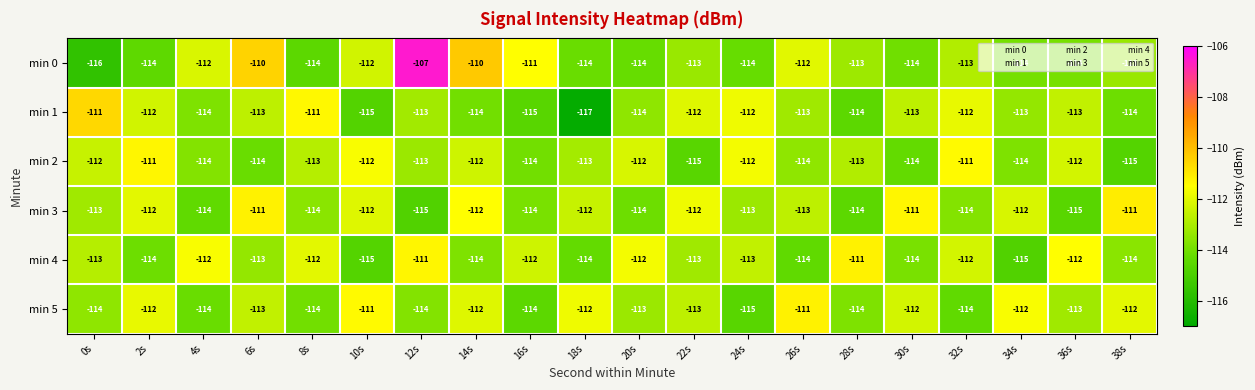

The value of min 2 at 38s is -115. True or false?

True